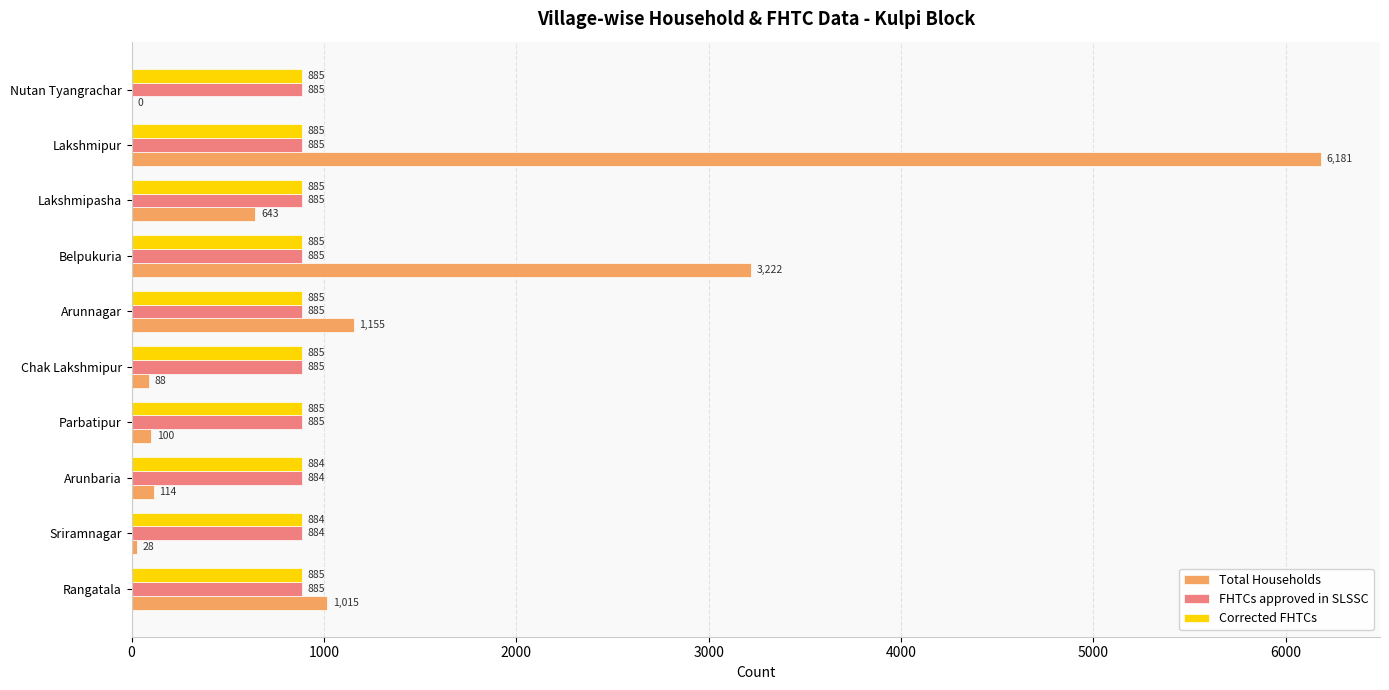

How many FHTCs approved in SLSSC values are between 885 and 886?

8